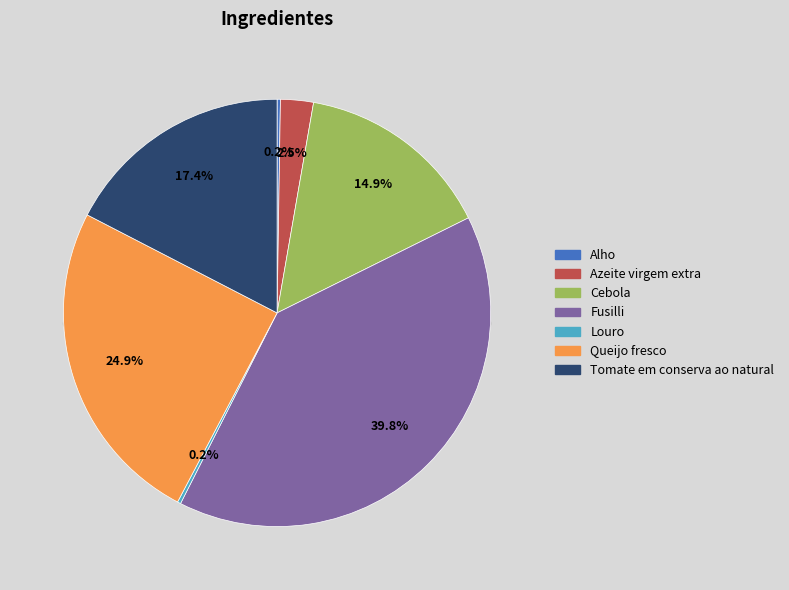

Is the sum of Fusilli and Queijo fresco greater than half?

Yes